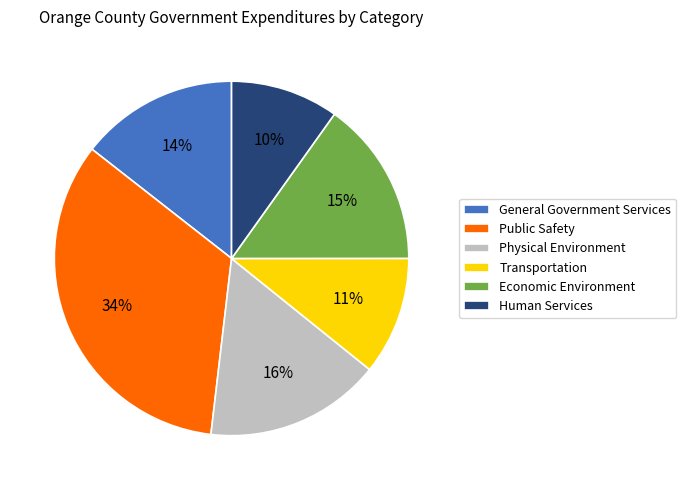

Is there any slice that represents more than half of the pie?

No